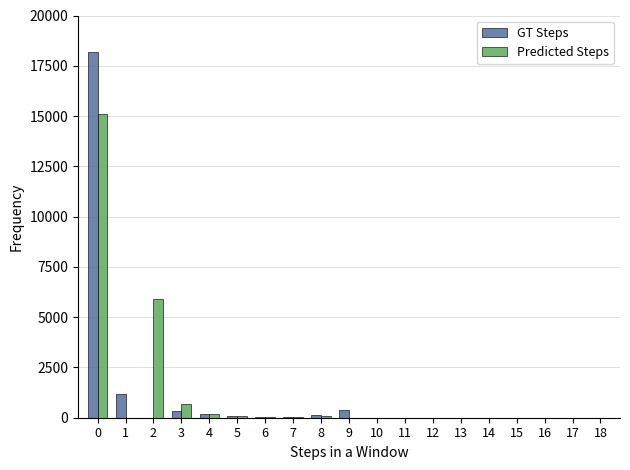

Is the value of Predicted Steps at 3 greater than the value of GT Steps at 14?

Yes